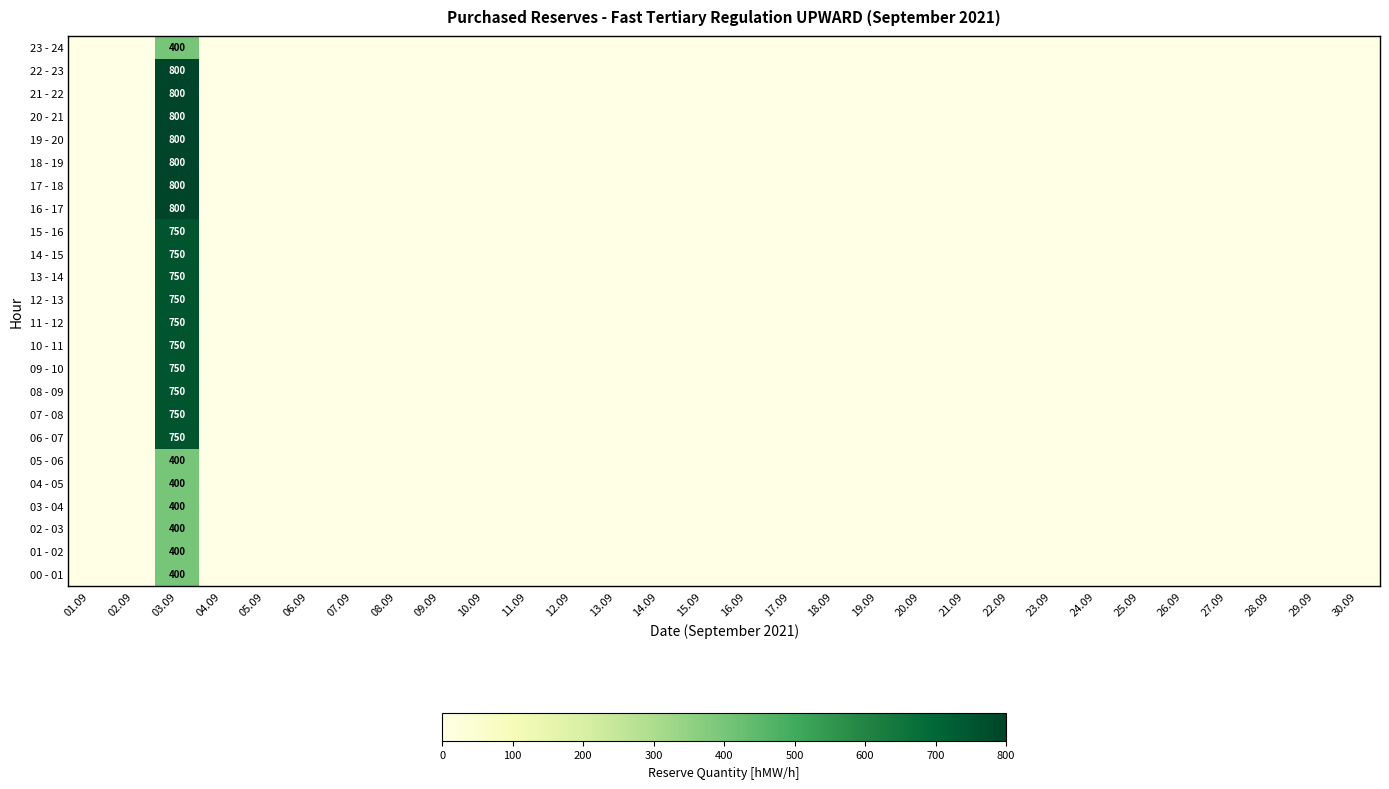

What is the sum of all 02 - 03 values?

400